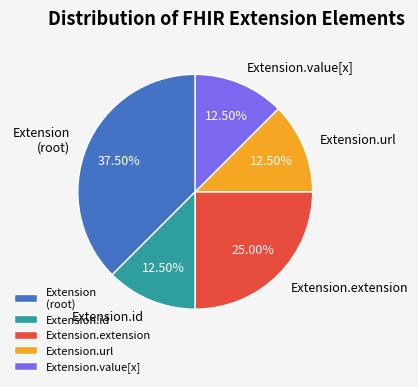

Which slice is the largest?

Extension (root)